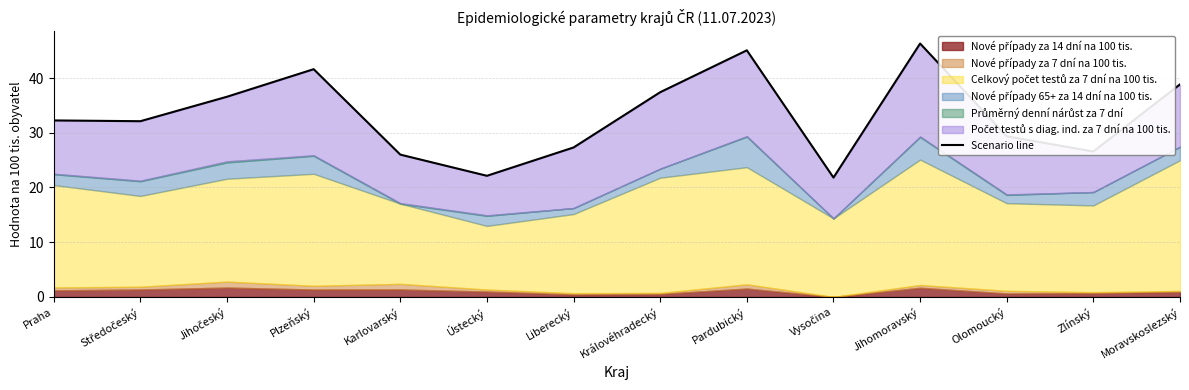

What is the difference between the maximum and minimum values?

24.5